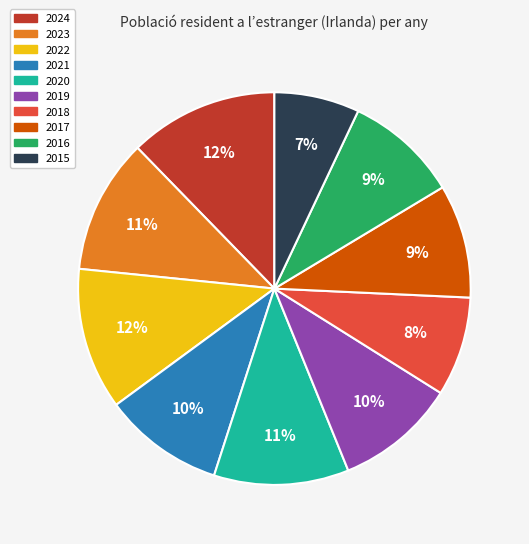

Count the number of slices in the pie.

10